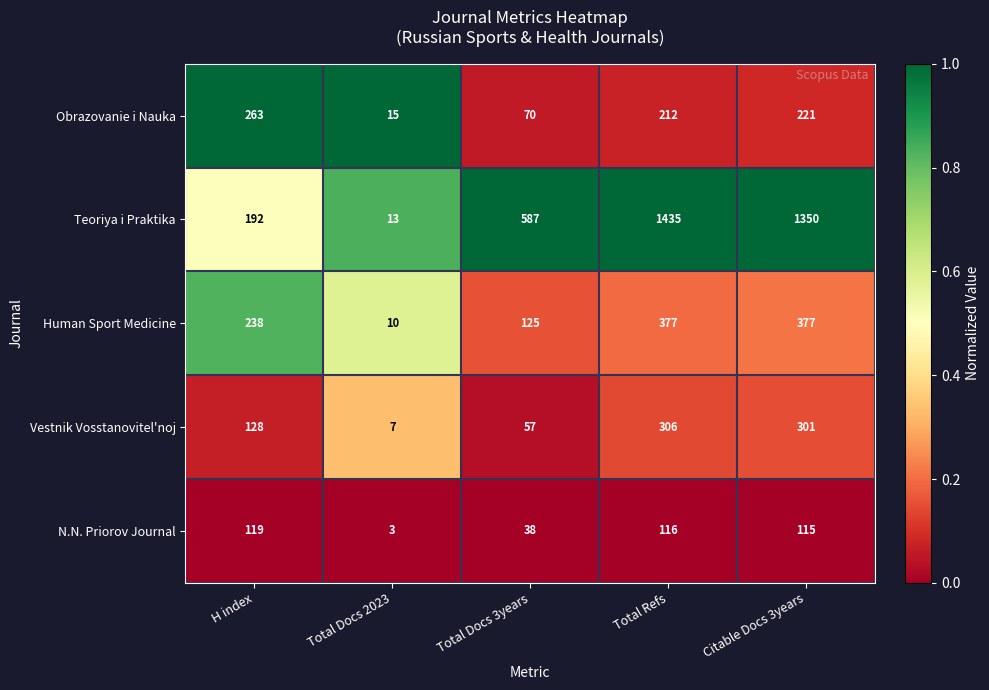

Which series changed the most between H index and Total Docs 3years?

Teoriya i Praktika